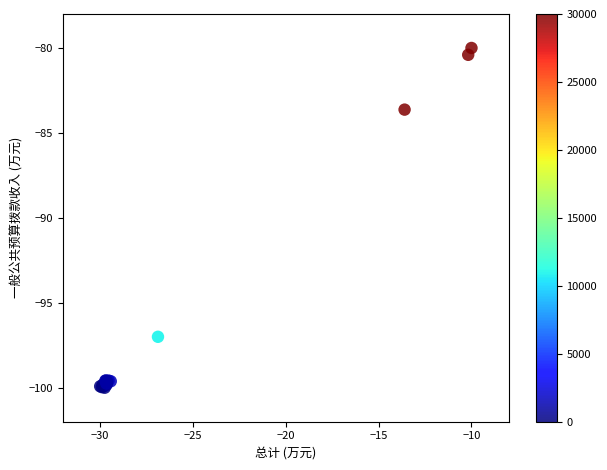

What Y value in the scatter plot is closest to -90?

-83.6